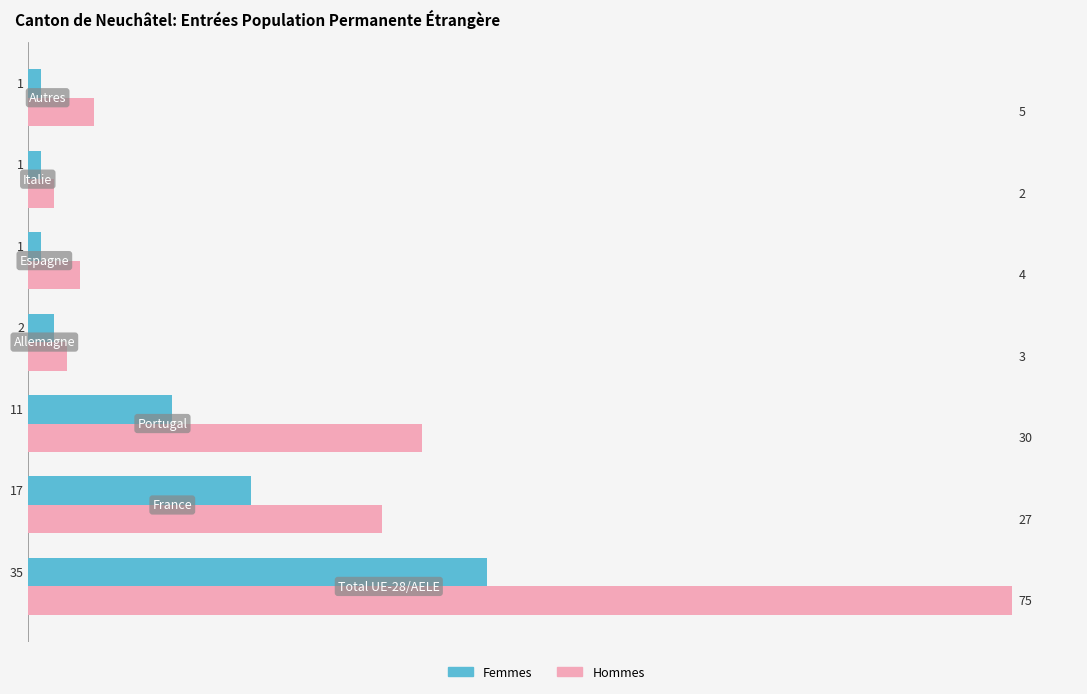

Which series has the largest total across all categories?

Hommes